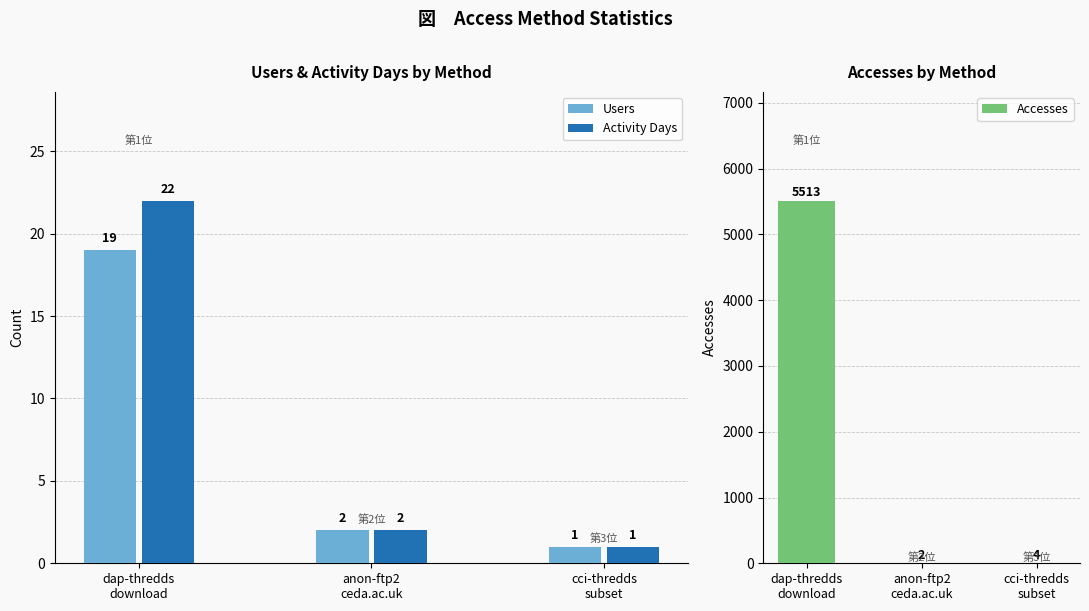

What is the minimum value for Accesses?

2